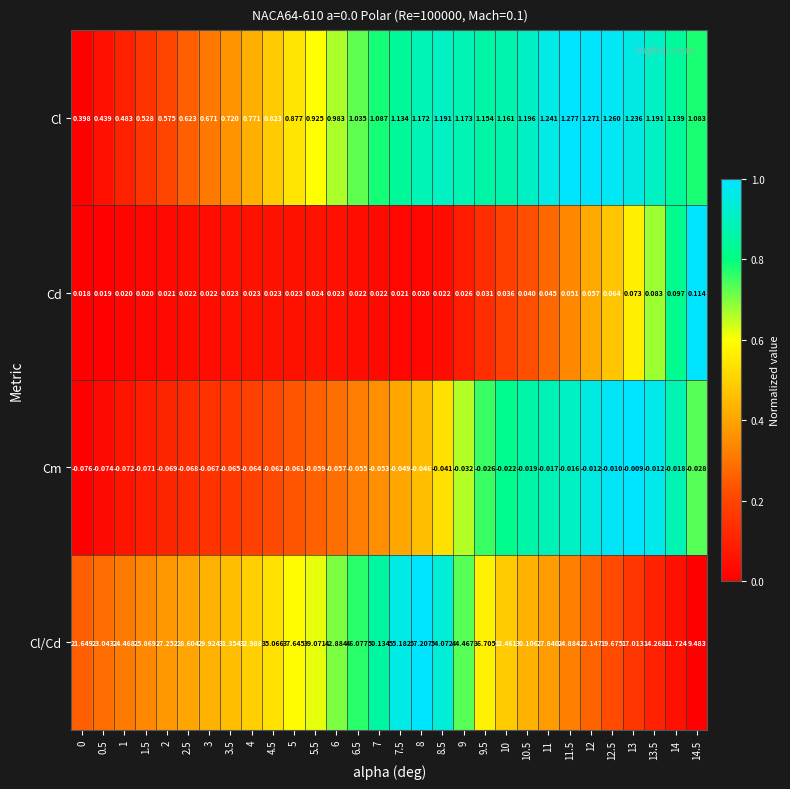

Which series has the largest total across all categories?

Cl/Cd